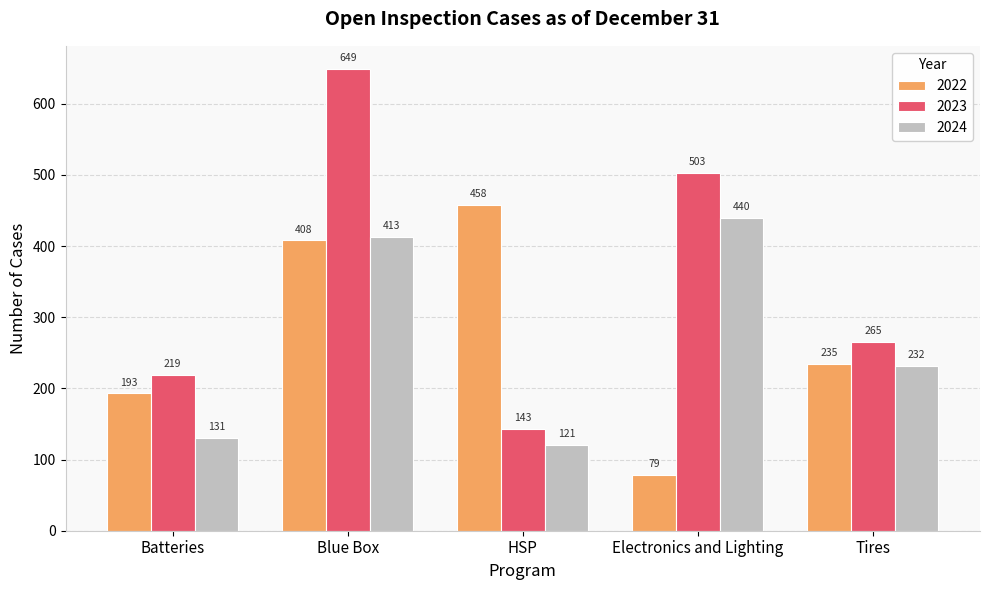

What is the difference between the maximum and second lowest values in the 2023 series?

430